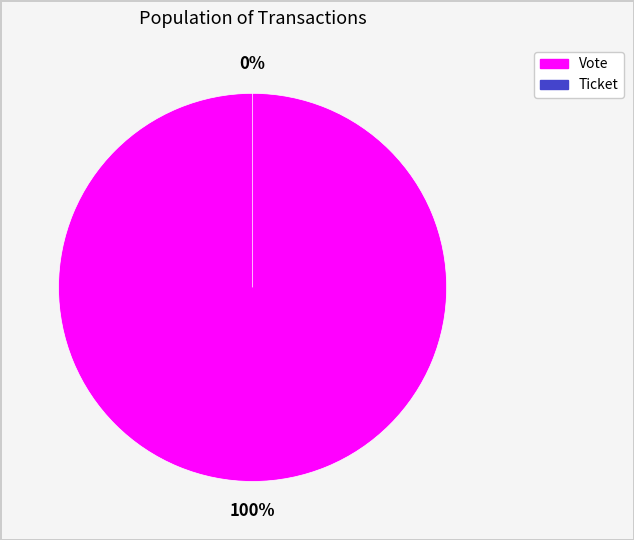

How many segments does this pie chart have?

2